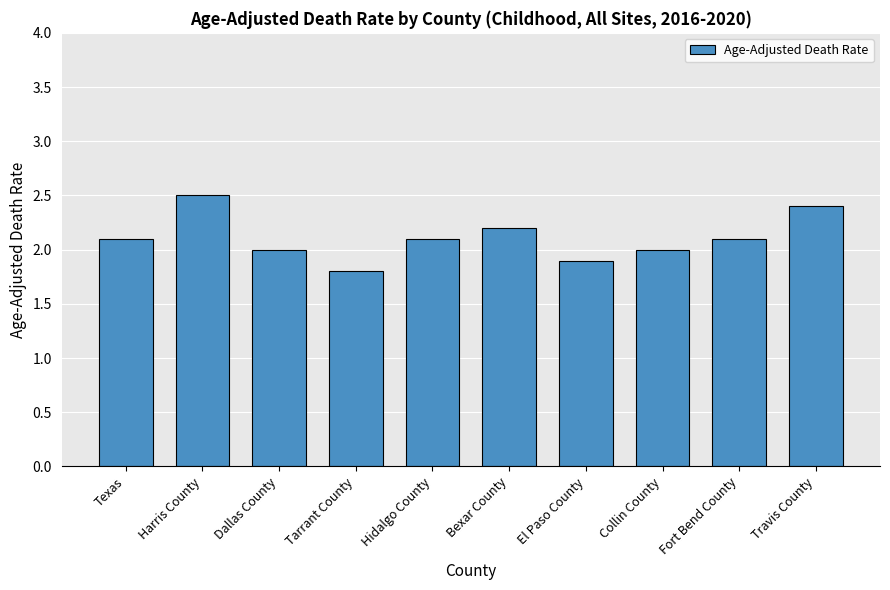

The value at El Paso County is 2.8. True or false?

False